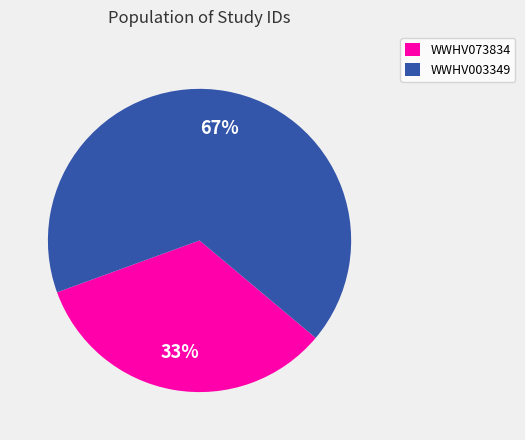

Which slice is the smallest?

WWHV073834